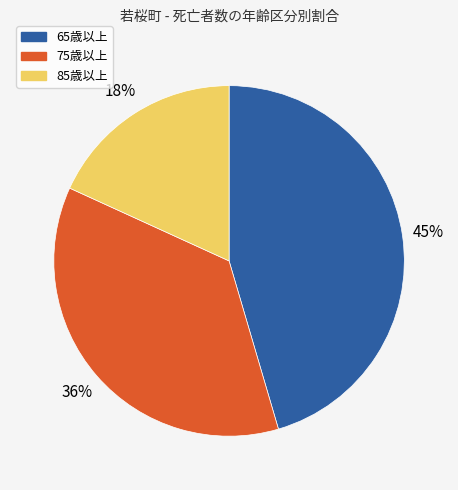

To the nearest percent, what is the average slice percentage?

33%